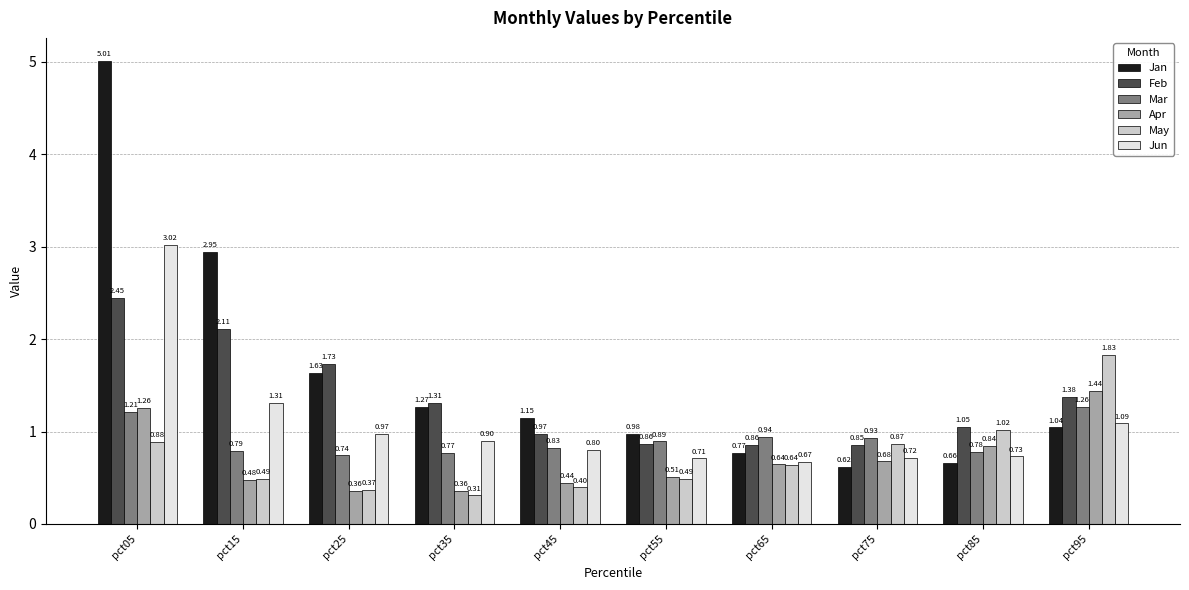

Where does the Jan series first go above 1?

pct05